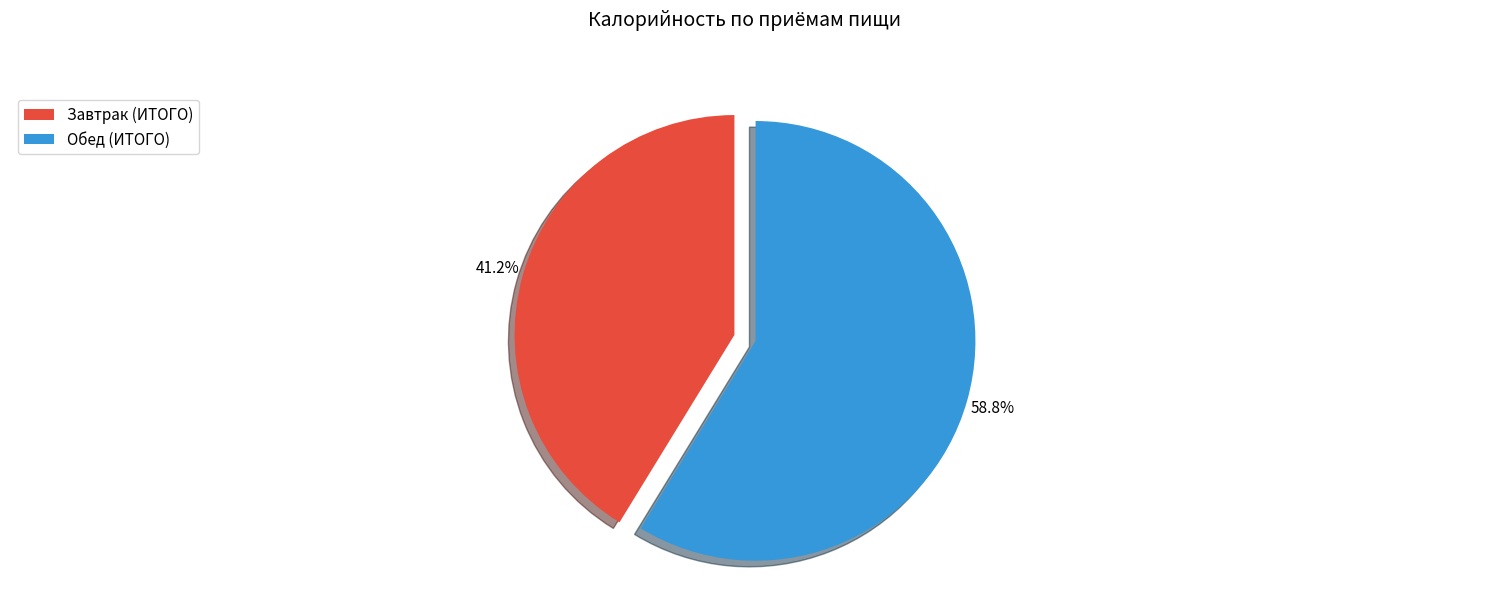

Which has a higher value, Завтрак (ИТОГО) or Обед (ИТОГО)?

Обед (ИТОГО)